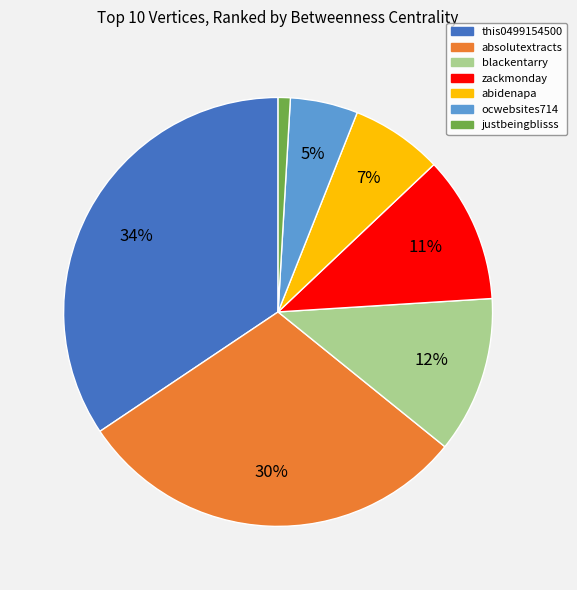

Which category has the smallest portion of the pie?

justbeingblisss